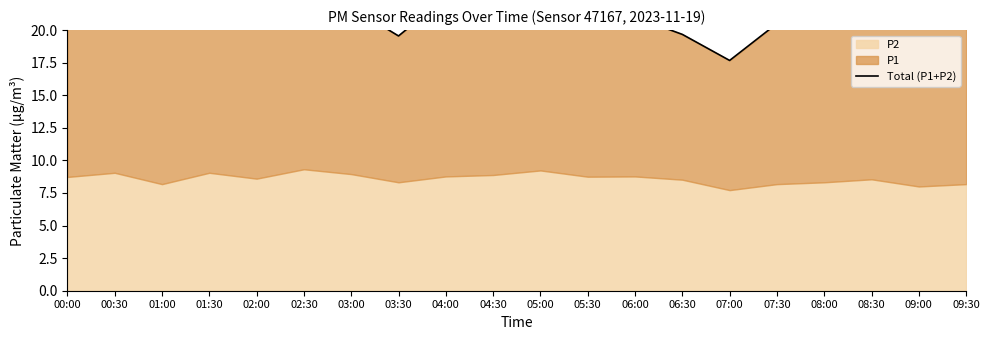

How many points are lower than both their immediate neighbors (excluding endpoints)?

5